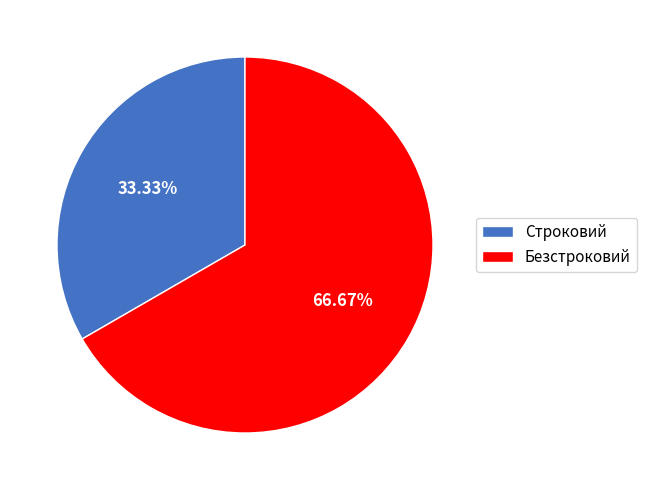

Rank the categories by value from lowest to highest.

Строковий, Безстроковий